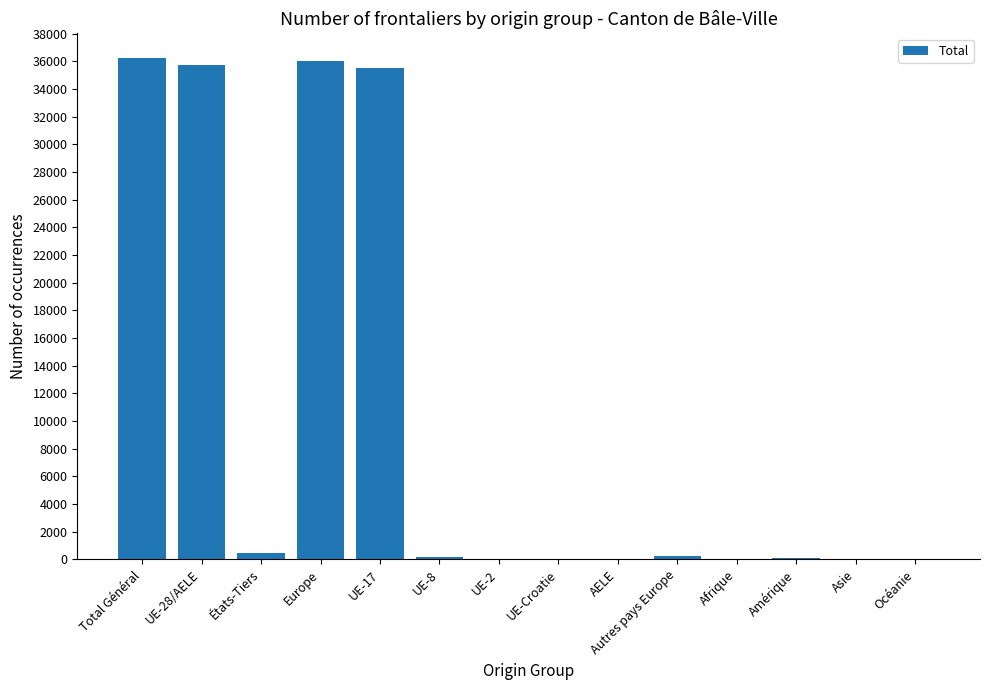

Approximately how many times larger is the value at États-Tiers compared to UE-Croatie?

12.8